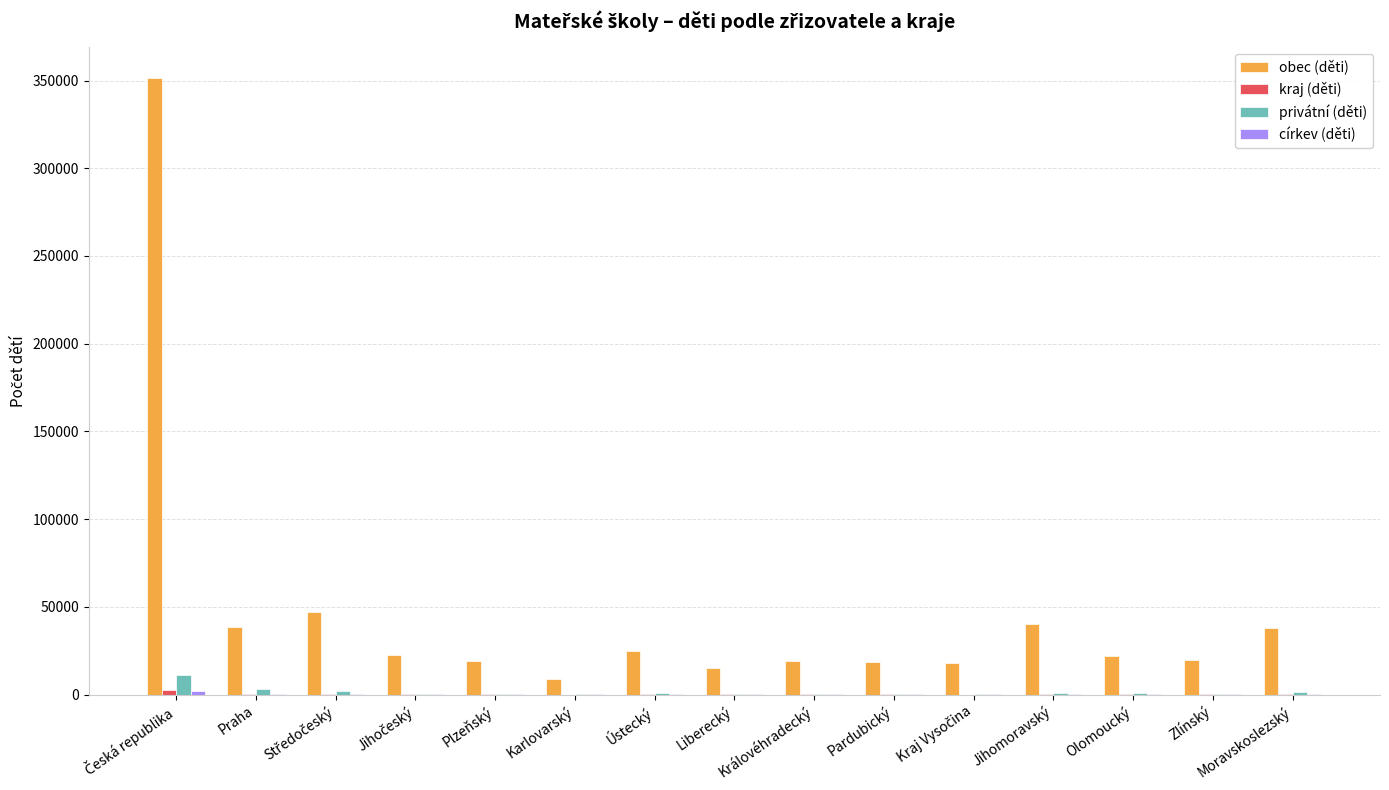

The value of obec (děti) at Olomoucký is 21798. True or false?

True